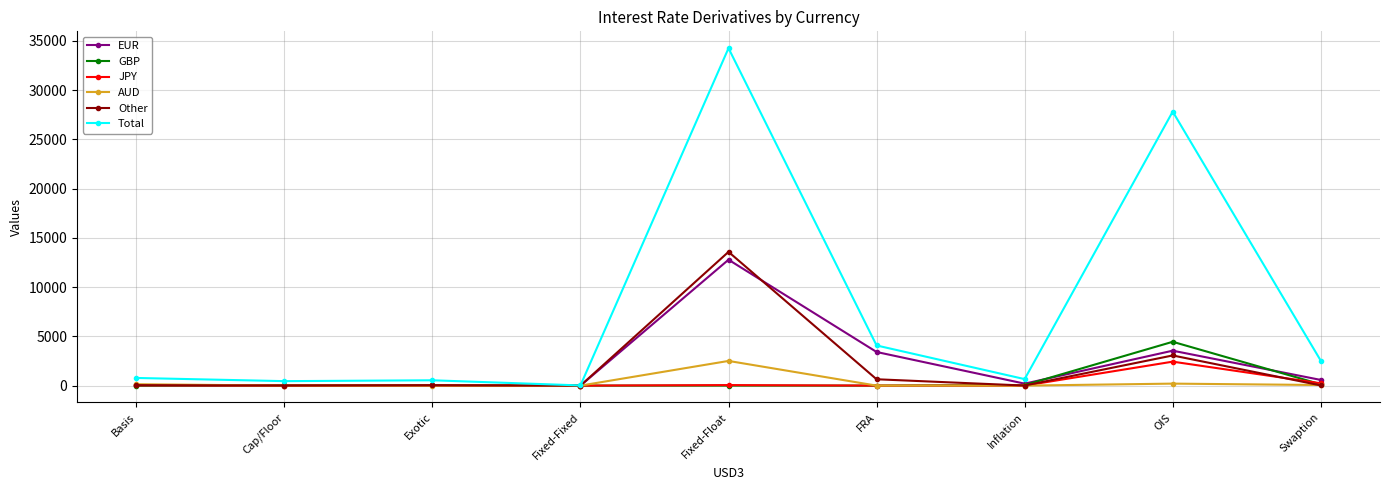

The value of GBP at OIS is 4450. True or false?

True